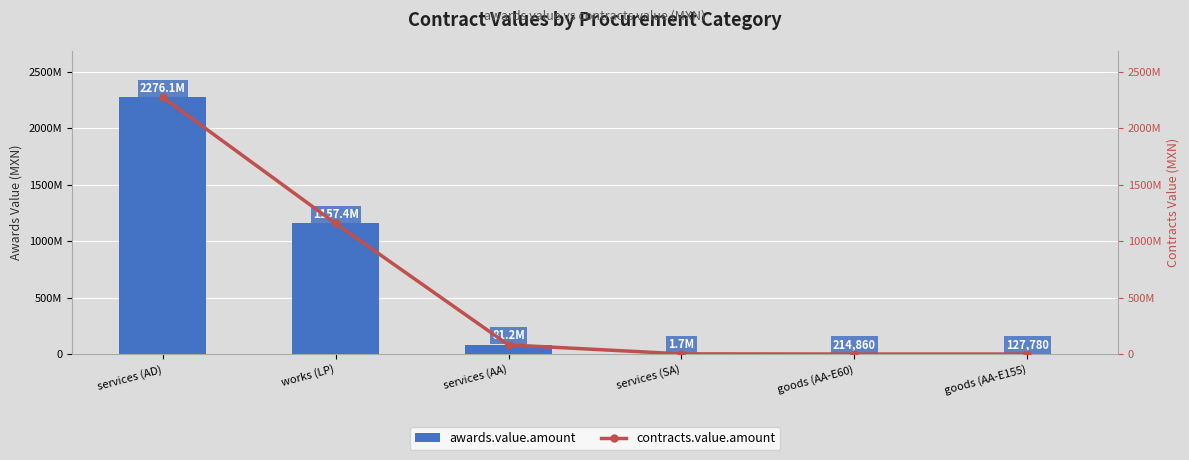

Is the value of contracts.value.amount at services (AA) greater than the value of awards.value.amount at services (SA)?

Yes